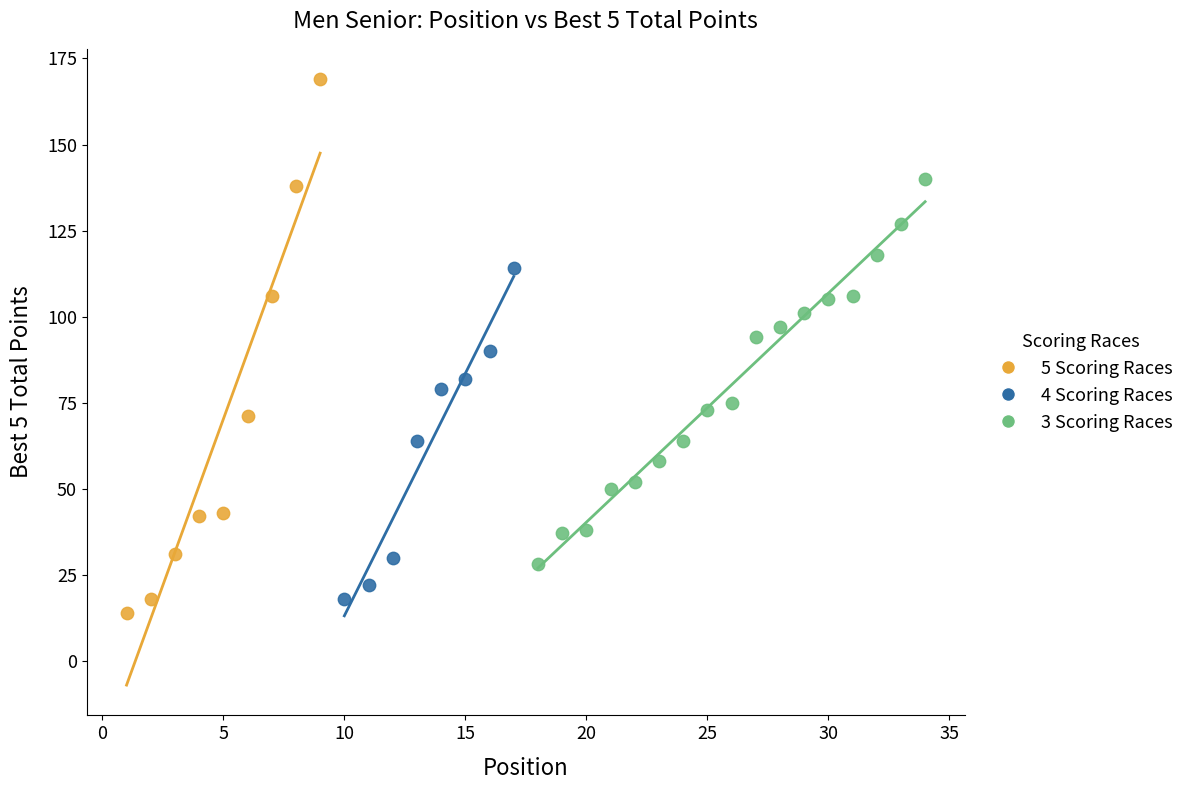

Which series contains the lowest Y value?

5 Scoring Races